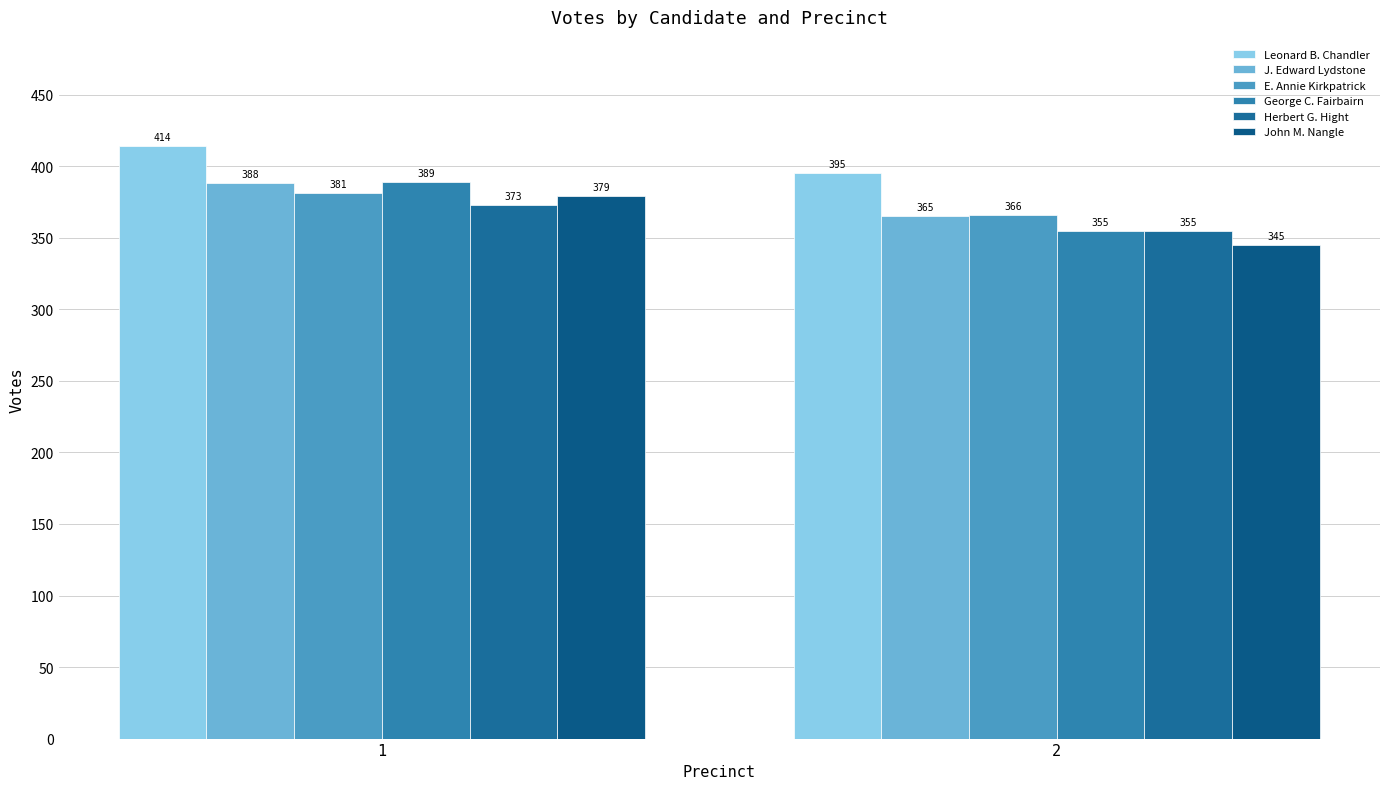

What is the greatest value displayed?

414